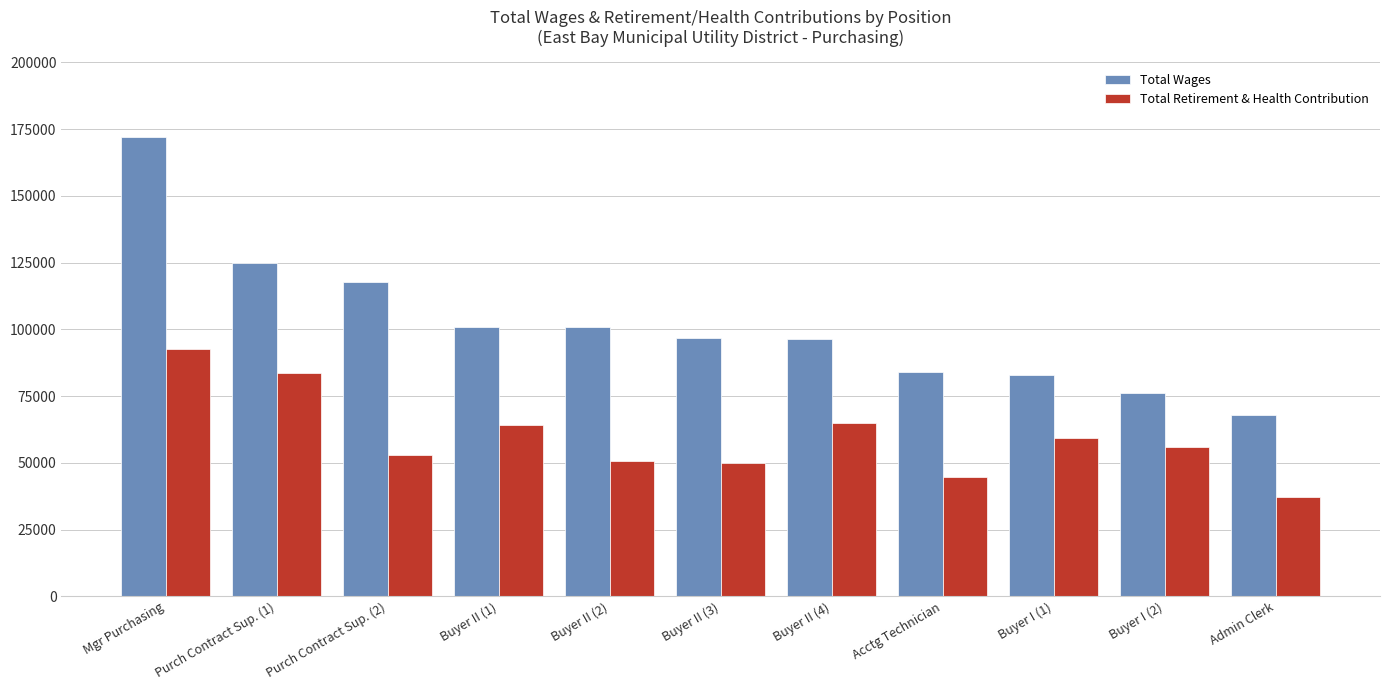

Rank the series by their maximum value, from highest to lowest.

Total Wages, Total Retirement & Health Contribution